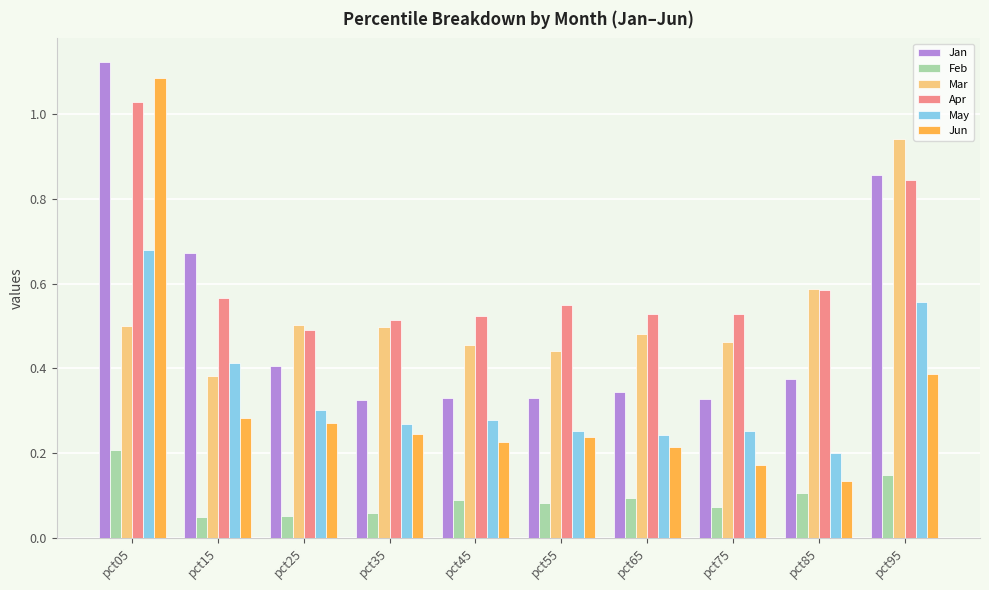

Which series has the widest spread of values?

Jun